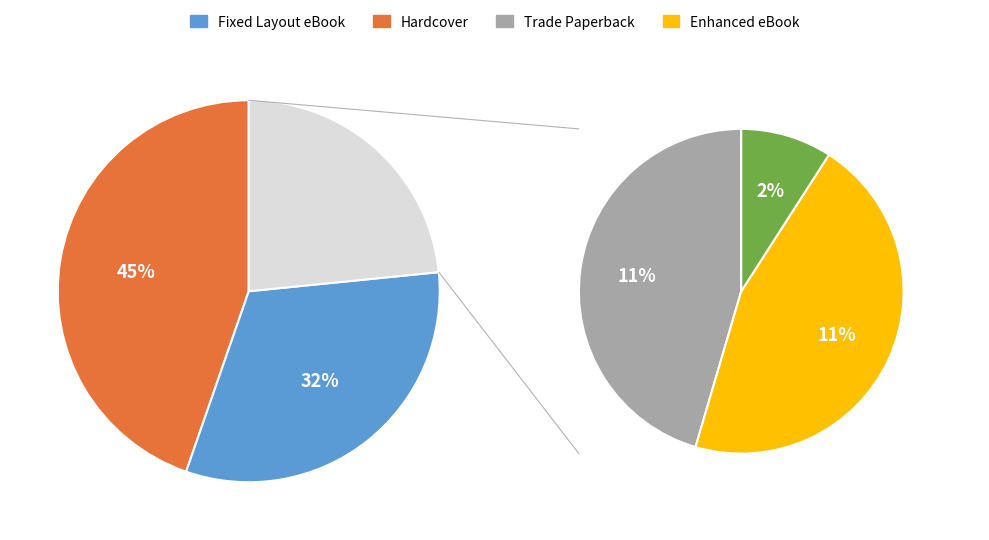

The Trade Paperback slice represents 11% of the pie. True or false?

True